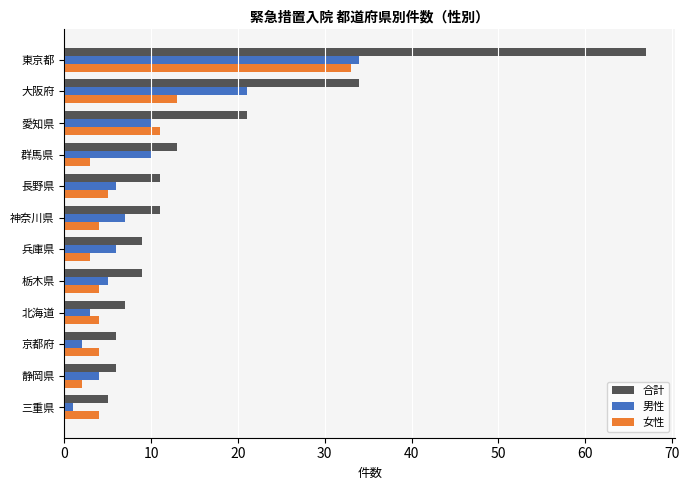

Which series has the largest range (max minus min)?

合計